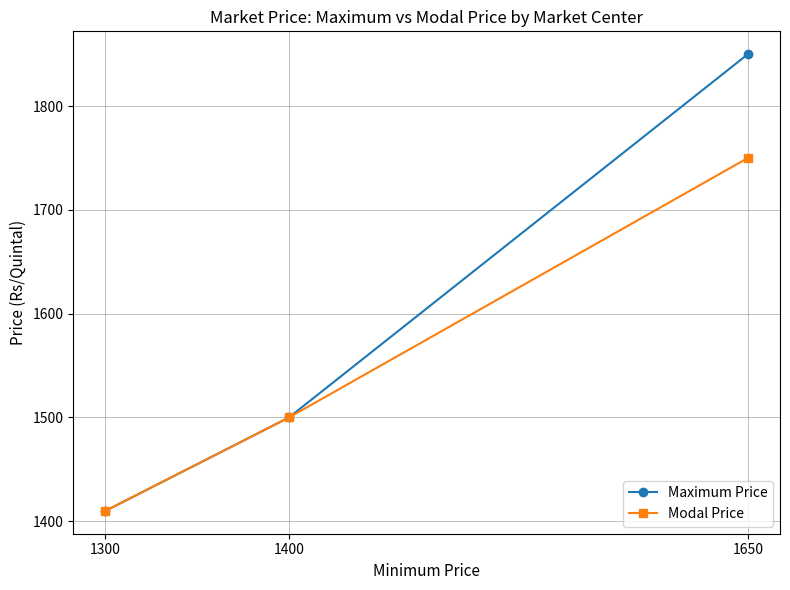

Rank the series by their maximum value, from lowest to highest.

Modal Price, Maximum Price